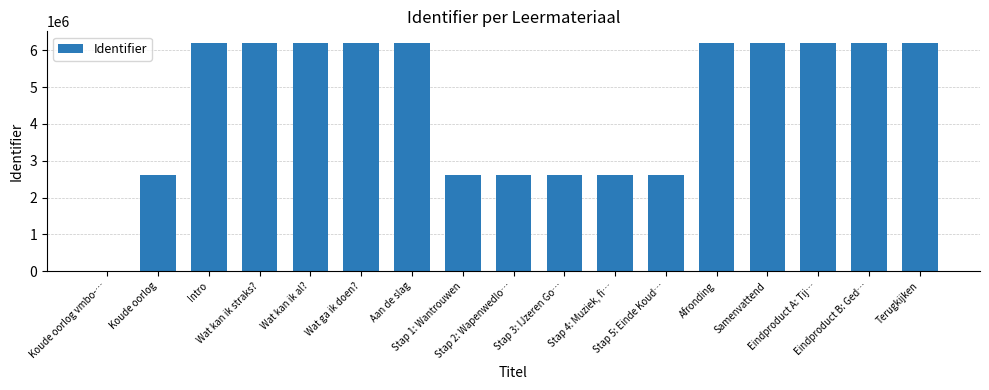

What is the greatest value displayed?

6201613